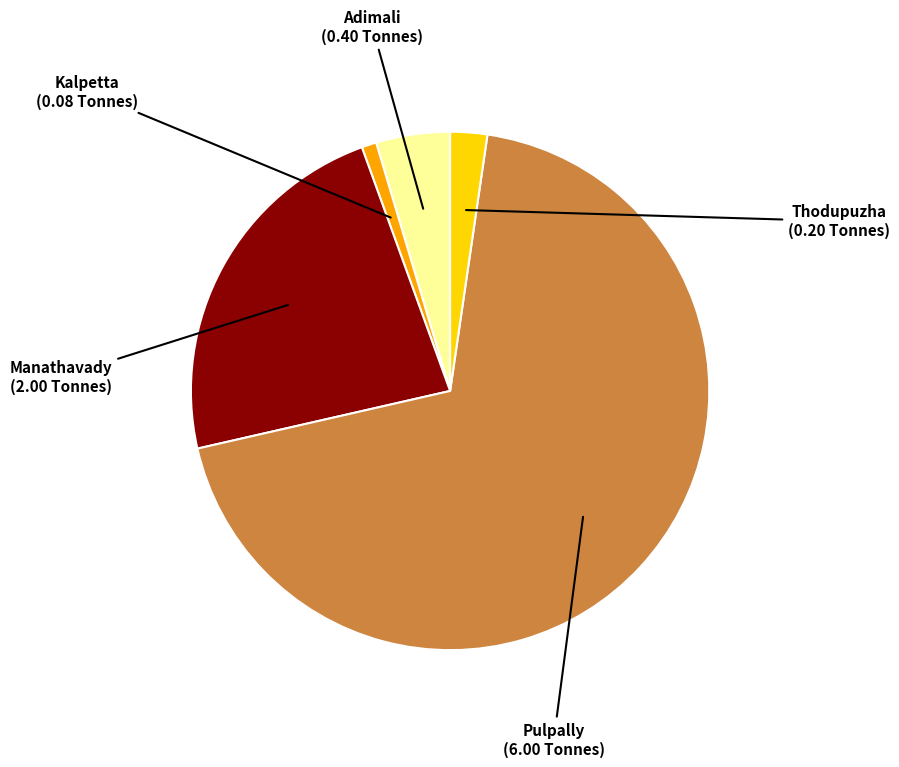

Does any single category account for the majority?

Yes